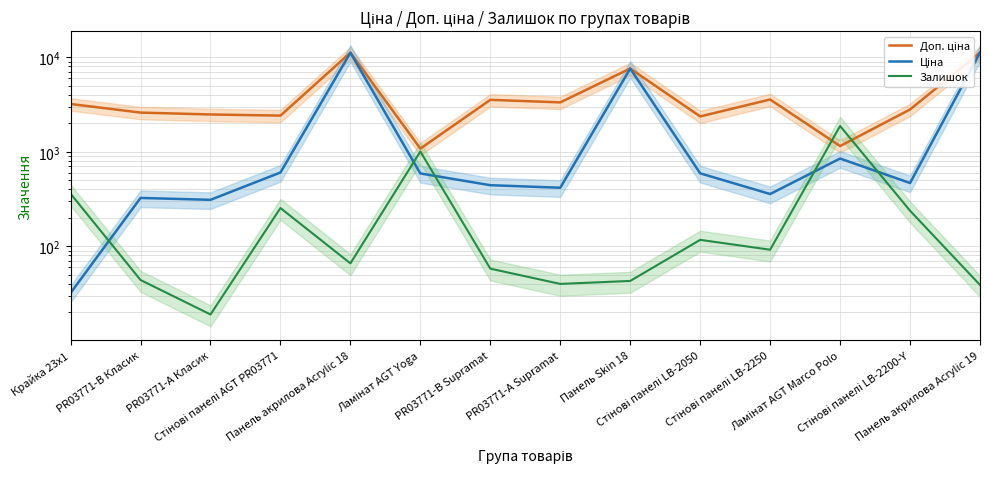

The Ціна series shows 589.9 at Ламінат AGT Yoga. True or false?

True